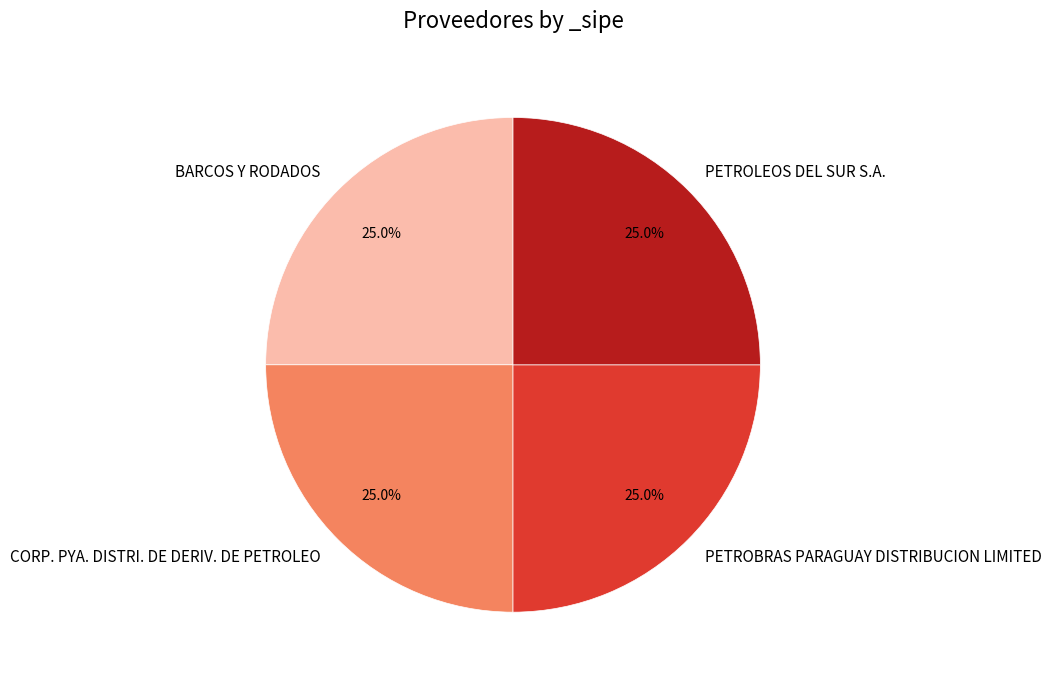

The PETROLEOS DEL SUR S.A. slice represents 31% of the pie. True or false?

False